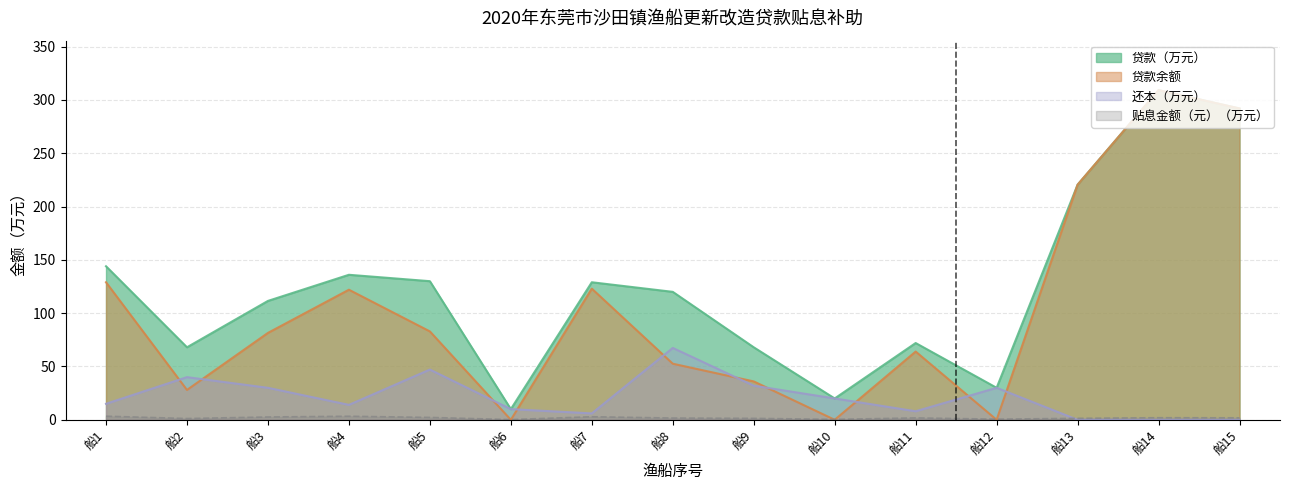

What are all the series names shown in the legend?

贴息金额（元）, 贷款（万元）, 还本（万元）, 贷款余额